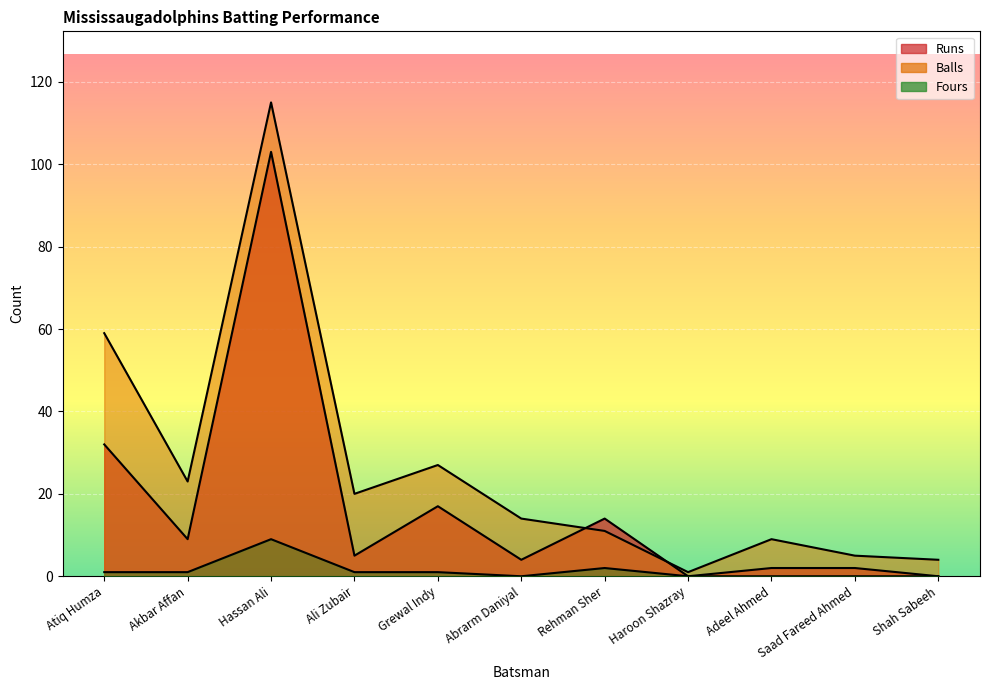

Reading right to left, what are all the values shown in this chart?

Runs: Shah Sabeeh=0	Saad Fareed Ahmed=2	Adeel Ahmed=2	Haroon Shazray=0	Rehman Sher=14	Abrarm Daniyal=4	Grewal Indy=17	Ali Zubair=5	Hassan Ali=103	Akbar Affan=9	Atiq Humza=32
Balls: Shah Sabeeh=4	Saad Fareed Ahmed=5	Adeel Ahmed=9	Haroon Shazray=1	Rehman Sher=11	Abrarm Daniyal=14	Grewal Indy=27	Ali Zubair=20	Hassan Ali=115	Akbar Affan=23	Atiq Humza=59
Fours: Shah Sabeeh=0	Saad Fareed Ahmed=0	Adeel Ahmed=0	Haroon Shazray=0	Rehman Sher=2	Abrarm Daniyal=0	Grewal Indy=1	Ali Zubair=1	Hassan Ali=9	Akbar Affan=1	Atiq Humza=1